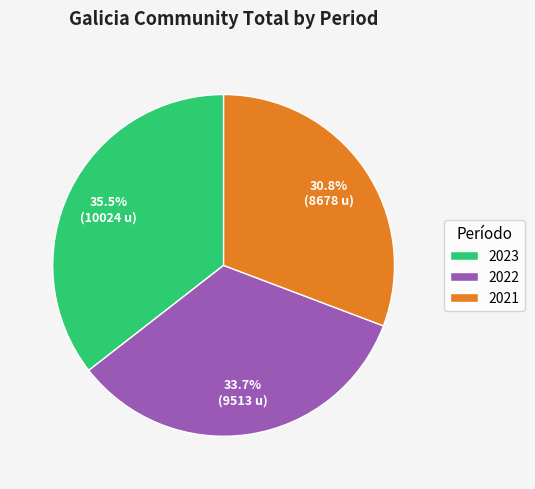

The 2022 slice represents 34% of the pie. True or false?

True